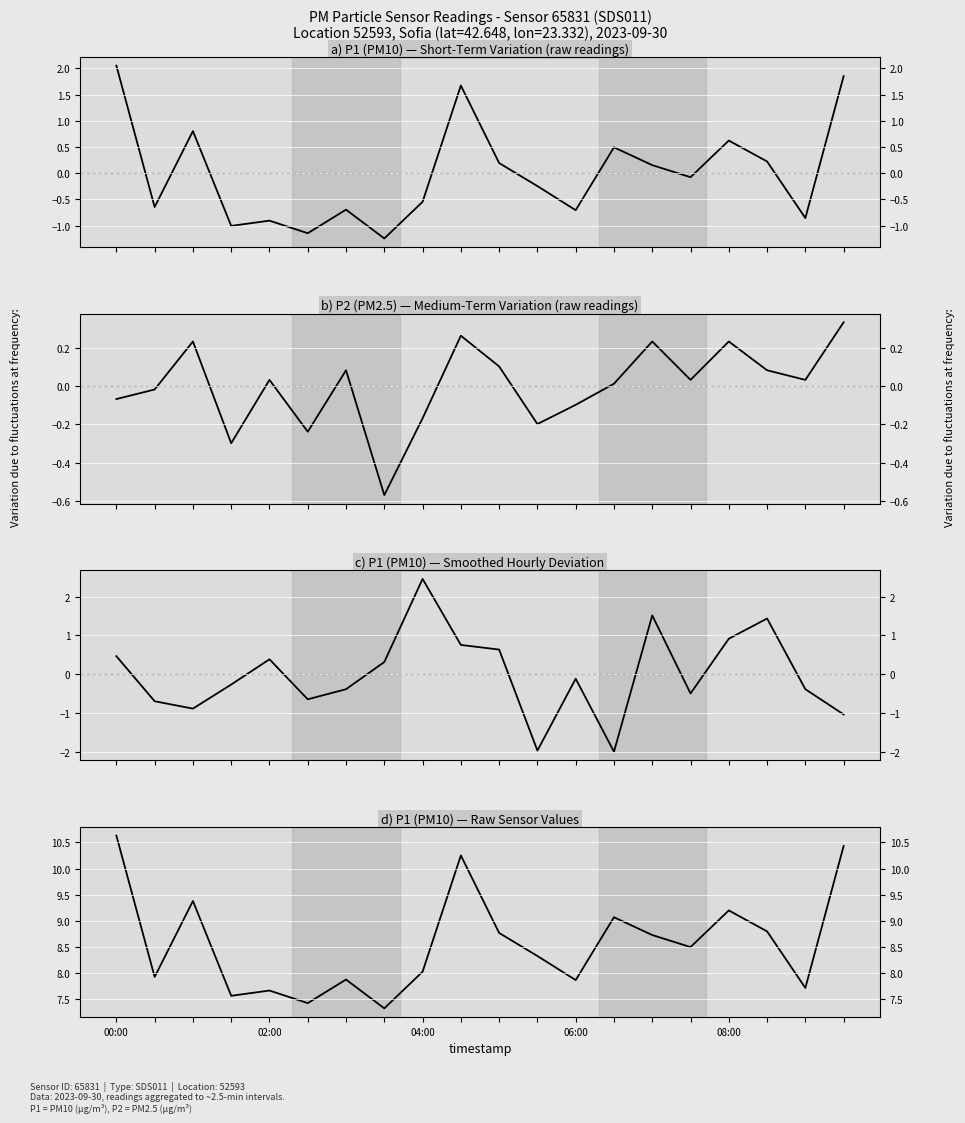

How many categories are shown in the chart?

20